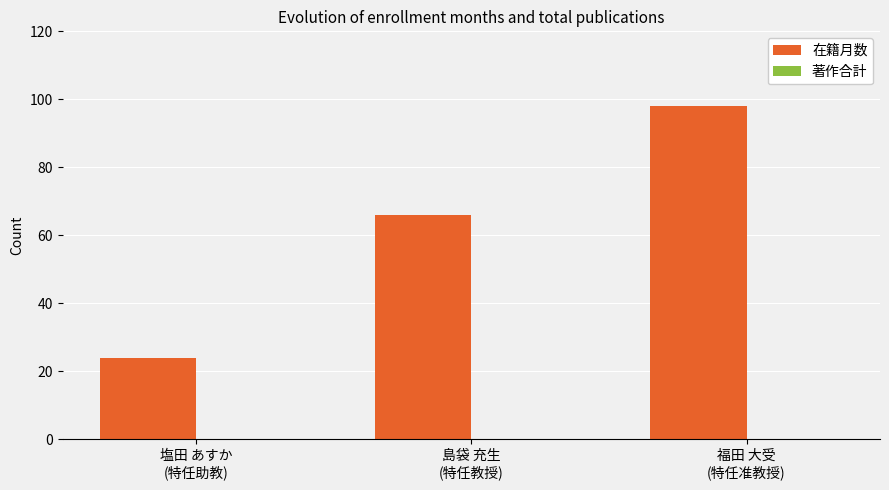

What is the value of the 3rd bar from the left?

98